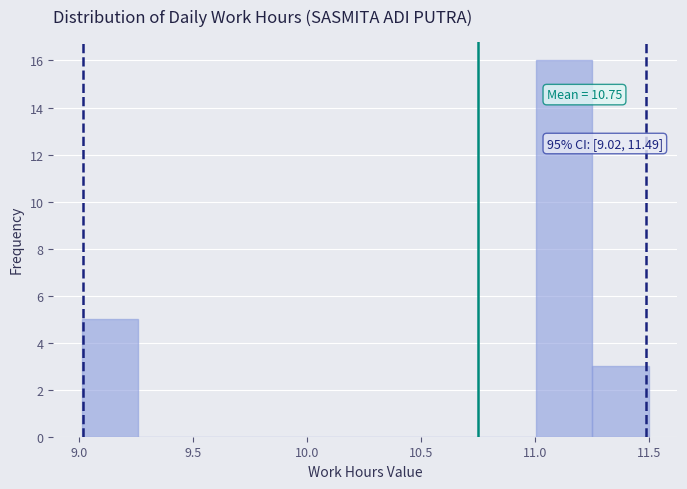

Over which range of the x-axis is the bar tallest?

11.00 to 11.25